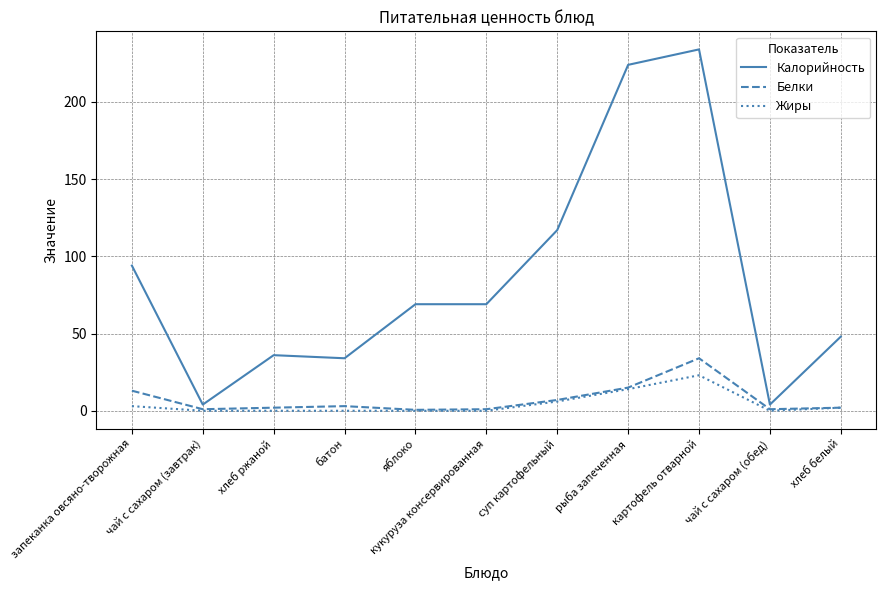

Rank the series by their maximum value, from lowest to highest.

Жиры, Белки, Калорийность